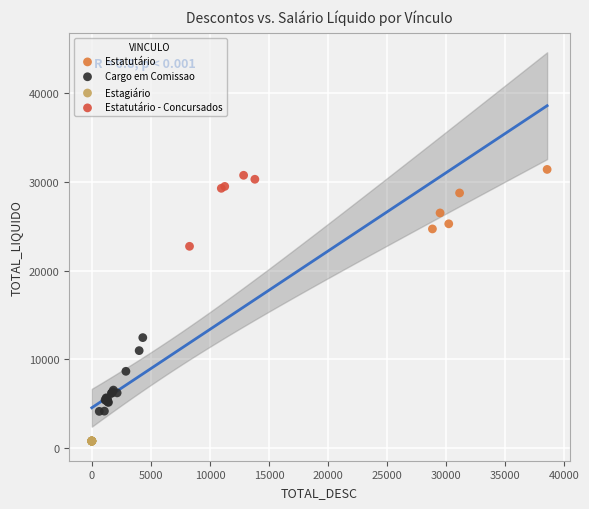

Which series contains the lowest Y value?

Estagiário